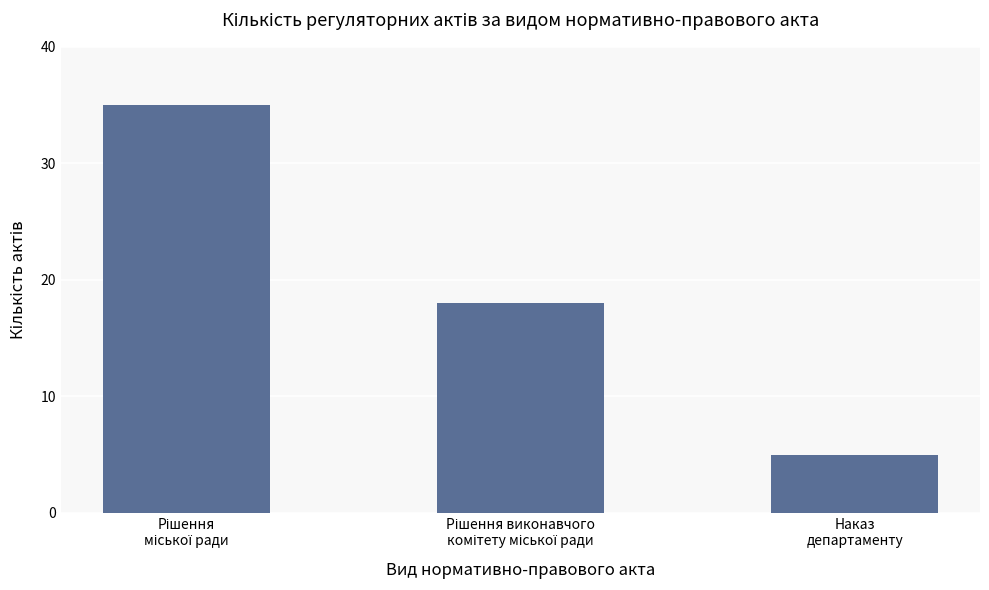

How many series are shown in this chart?

1